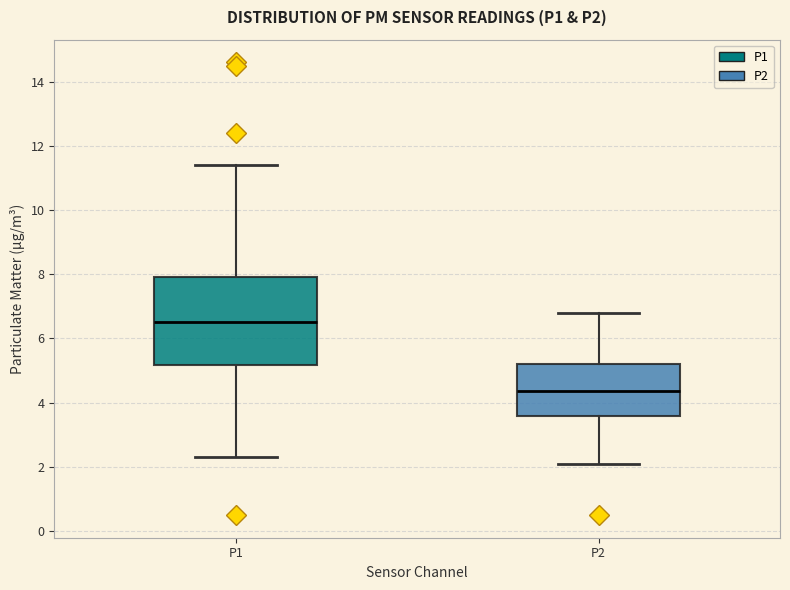

Where is the lower edge of the box for P2 on the y-axis? The values are not printed on the chart, so give them approximately, as read against the axis.

3.6